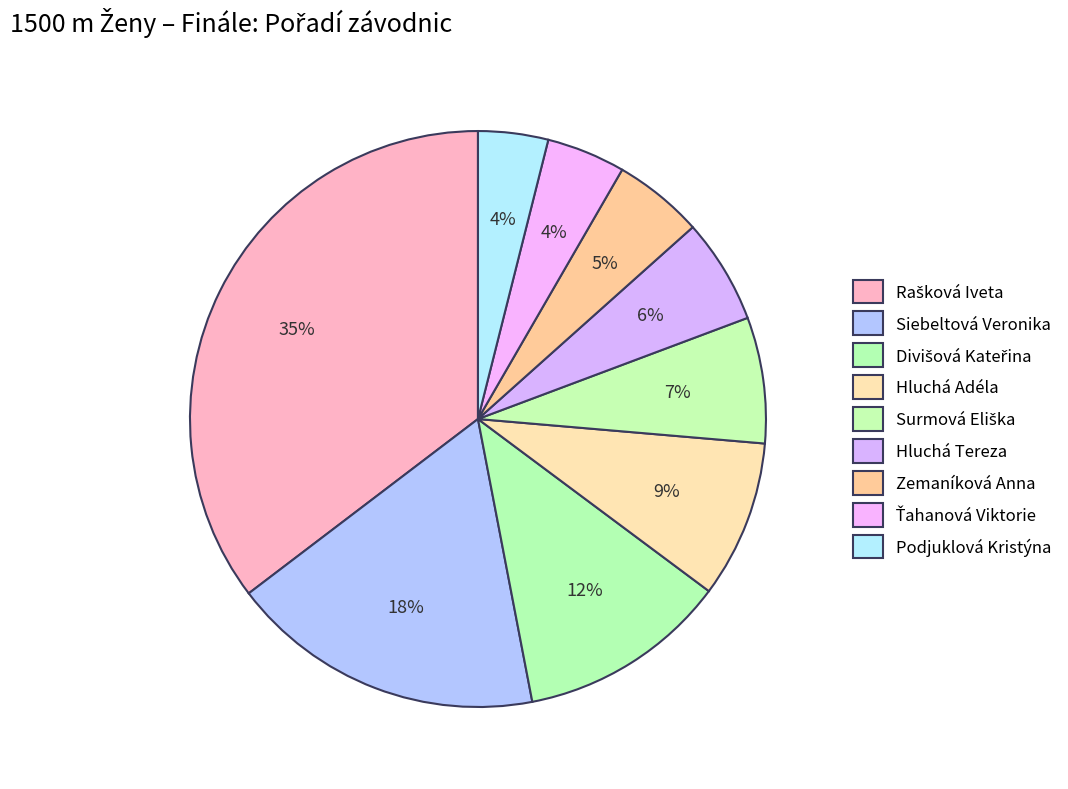

To the nearest percent, what is the average slice percentage?

11%